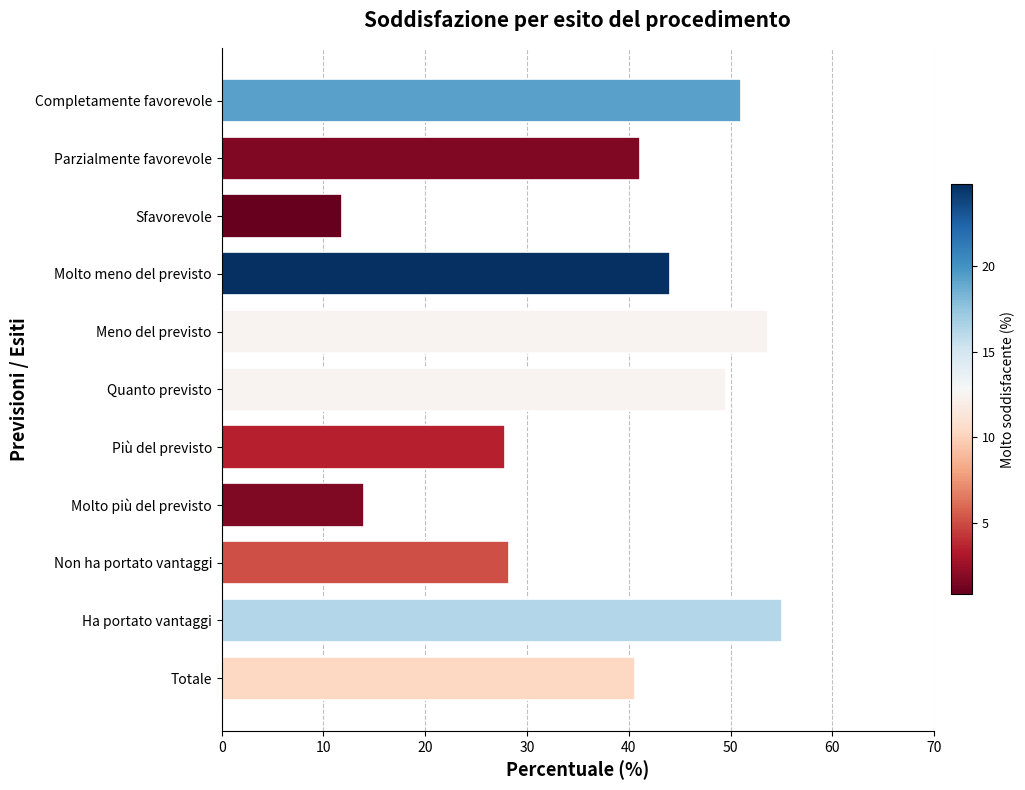

True or false: the data shows 22.0 at Molto più del previsto.

False